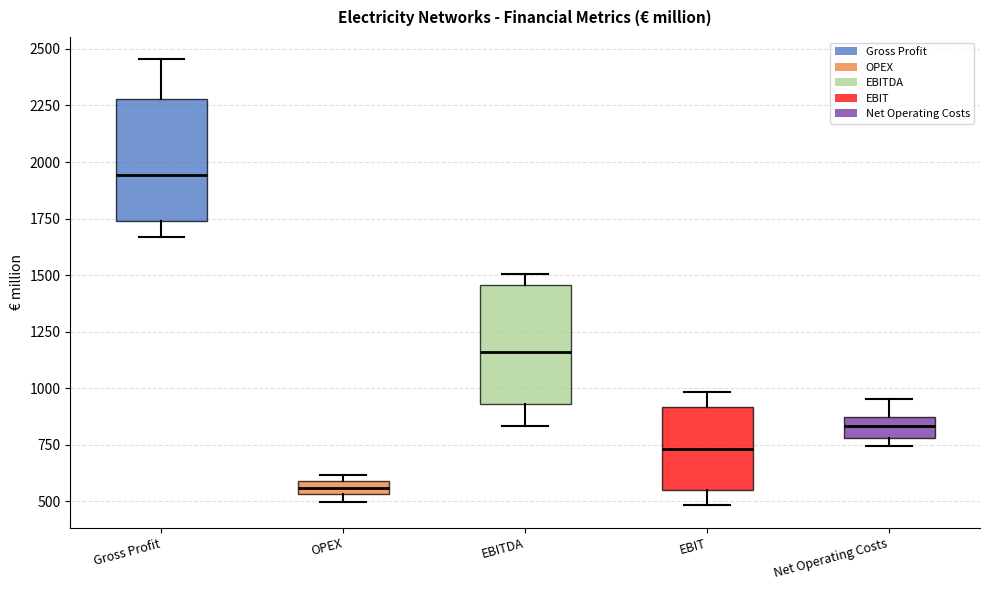

Where is the lower edge of the box for EBIT on the y-axis? The values are not printed on the chart, so give them approximately, as read against the axis.

550